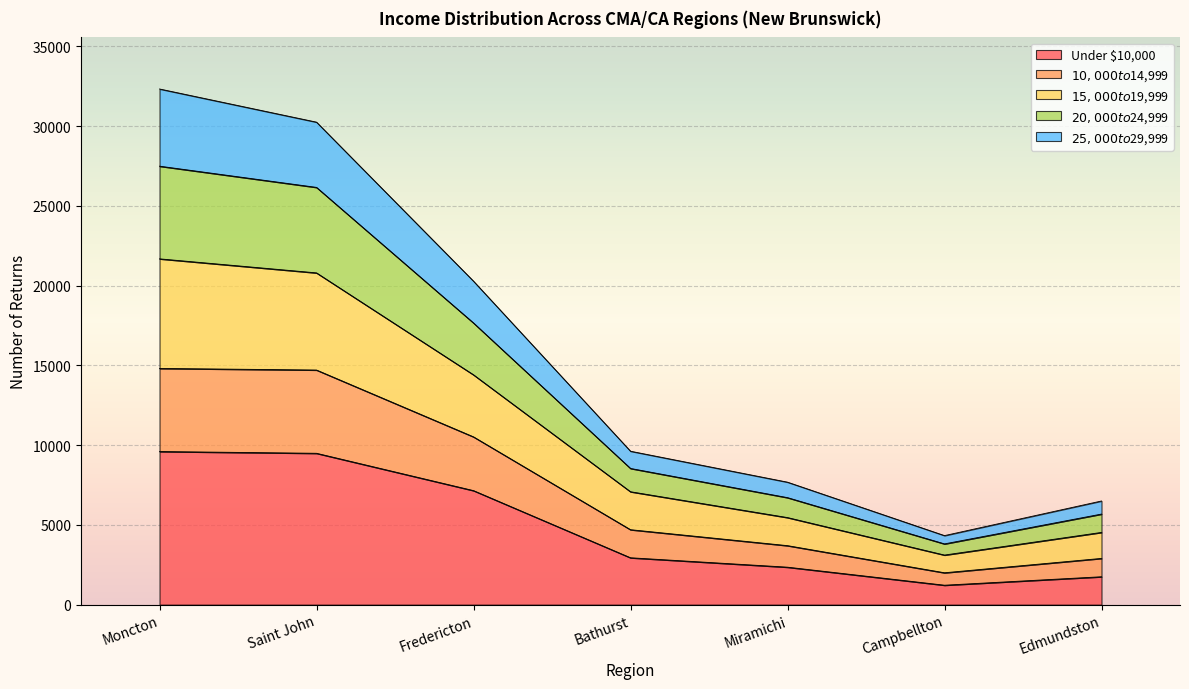

What is the maximum value for Under $10,000?

9600